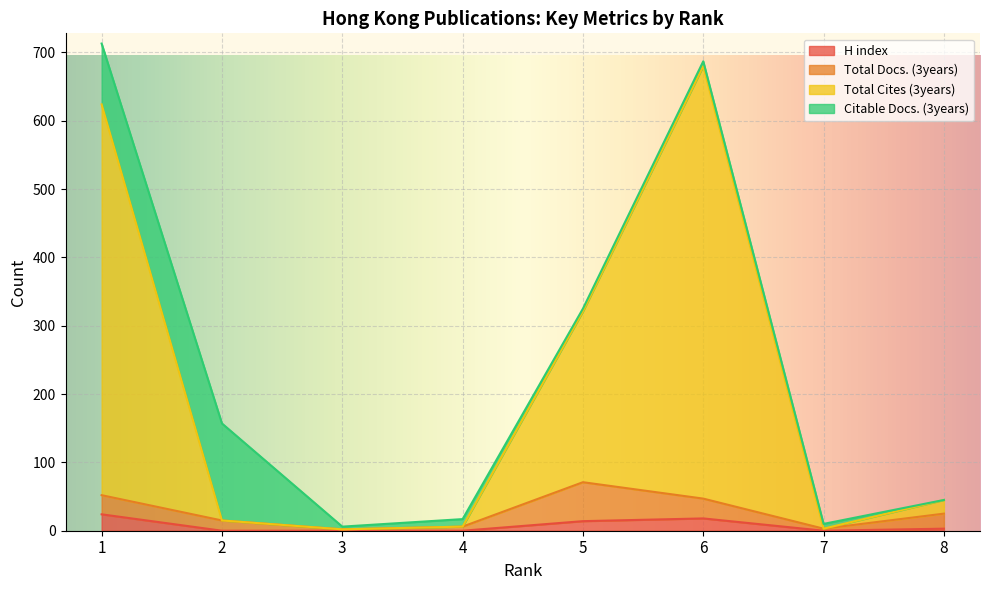

Where does the H index series first go above 3?

1